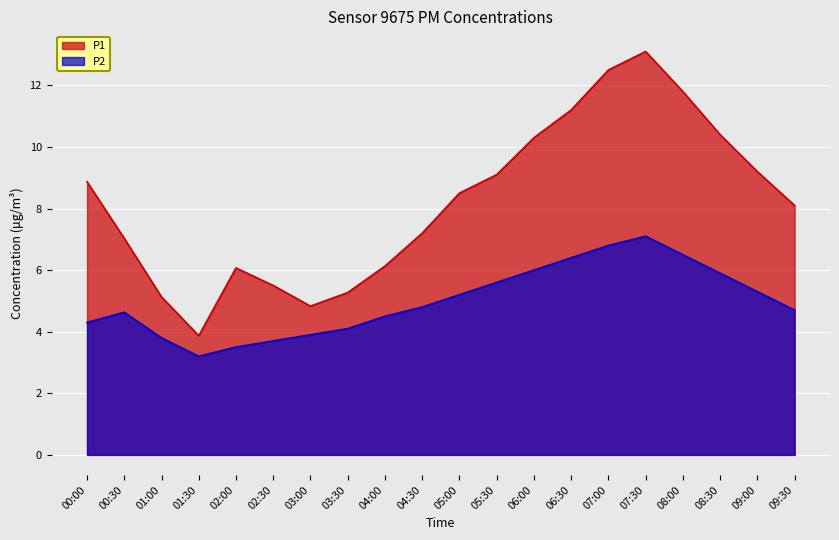

What is the difference between the second highest and minimum values in the P1 series?

8.6